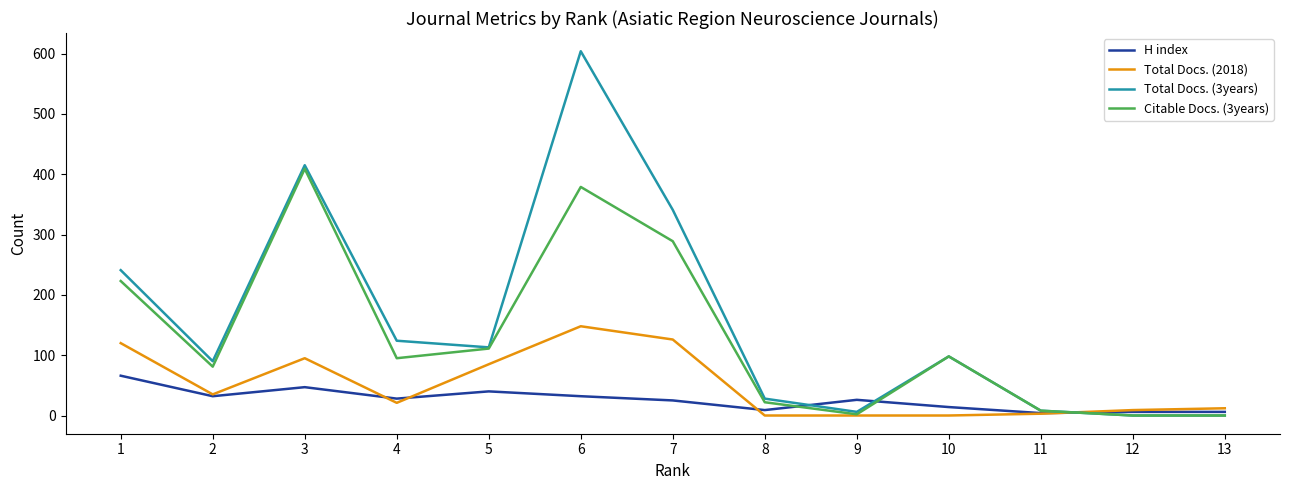

Which series has the largest total across all categories?

Total Docs. (3years)